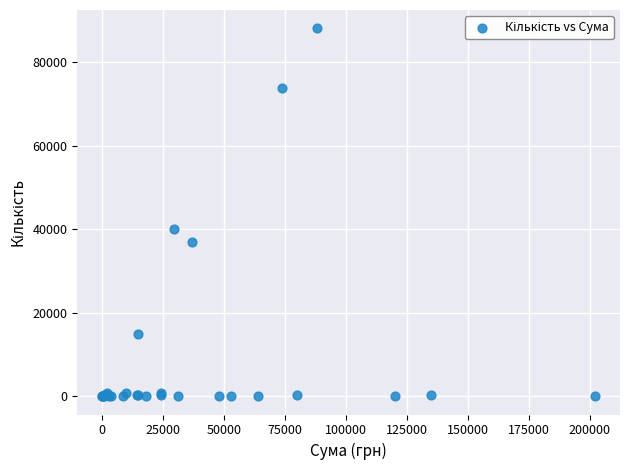

What Y value in the scatter plot is closest to 44048?

40000.0